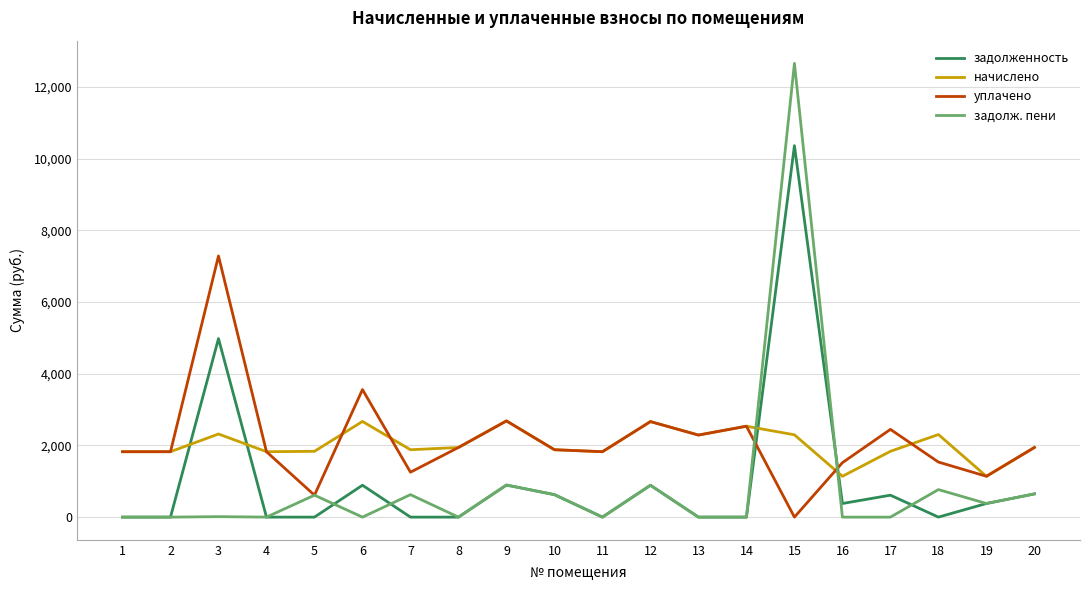

Does the chart have visible grid lines?

Yes